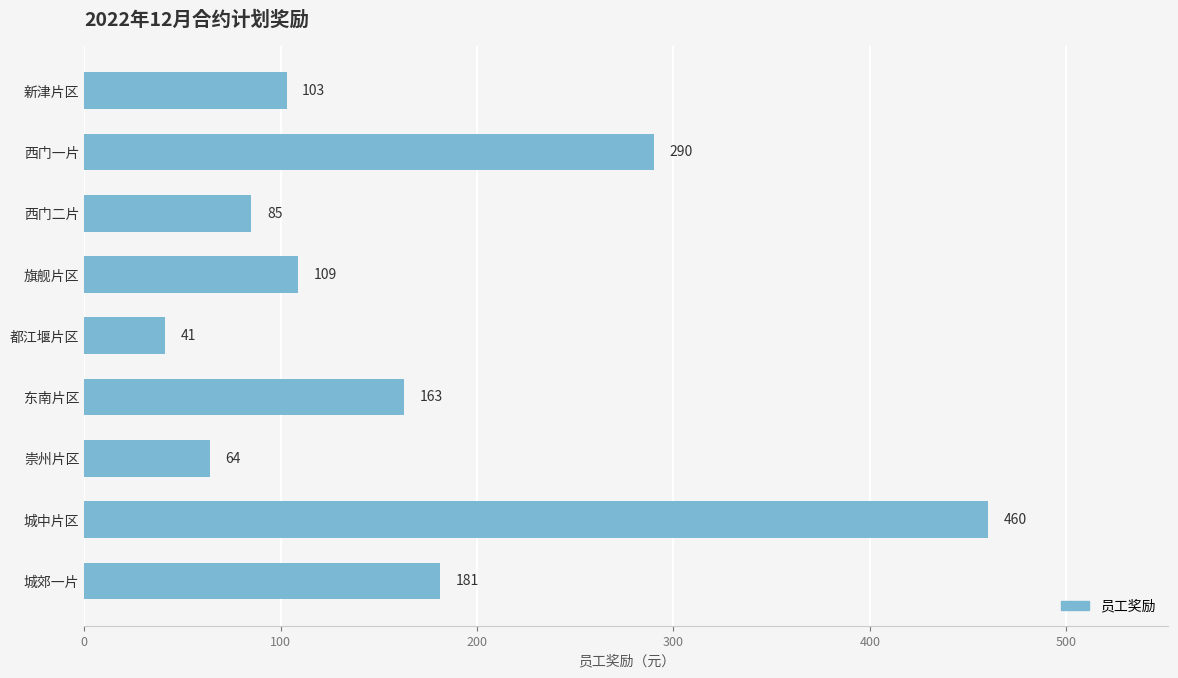

Reading bottom to top, extract all data points from this chart.

181	460	64	163	41	109	85	290	103